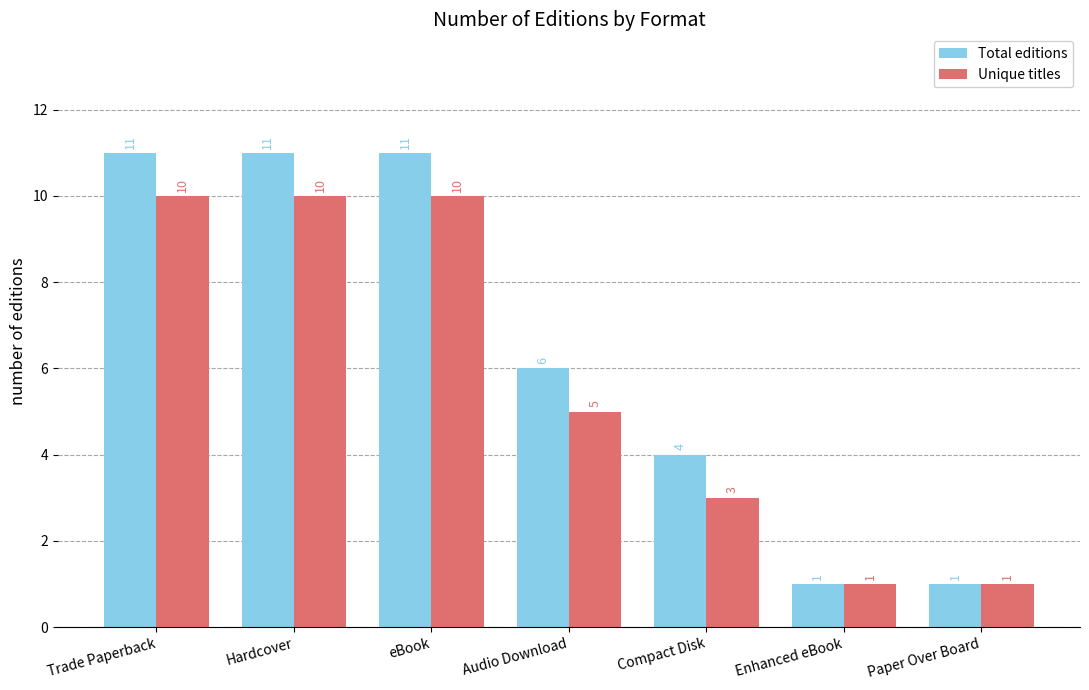

What is the greatest value displayed?

11